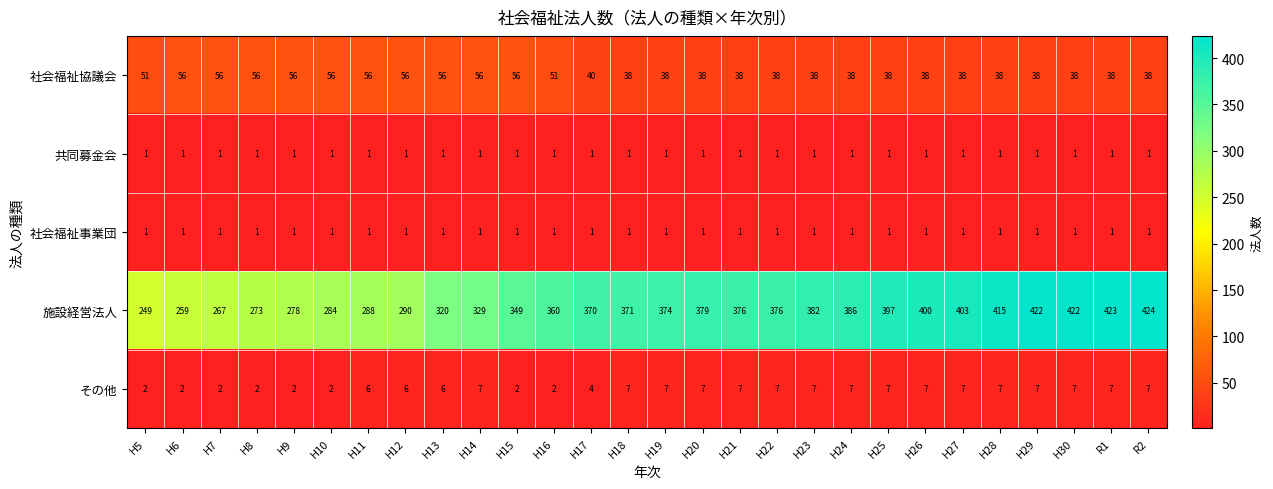

What is the total value across all series at H21?

423